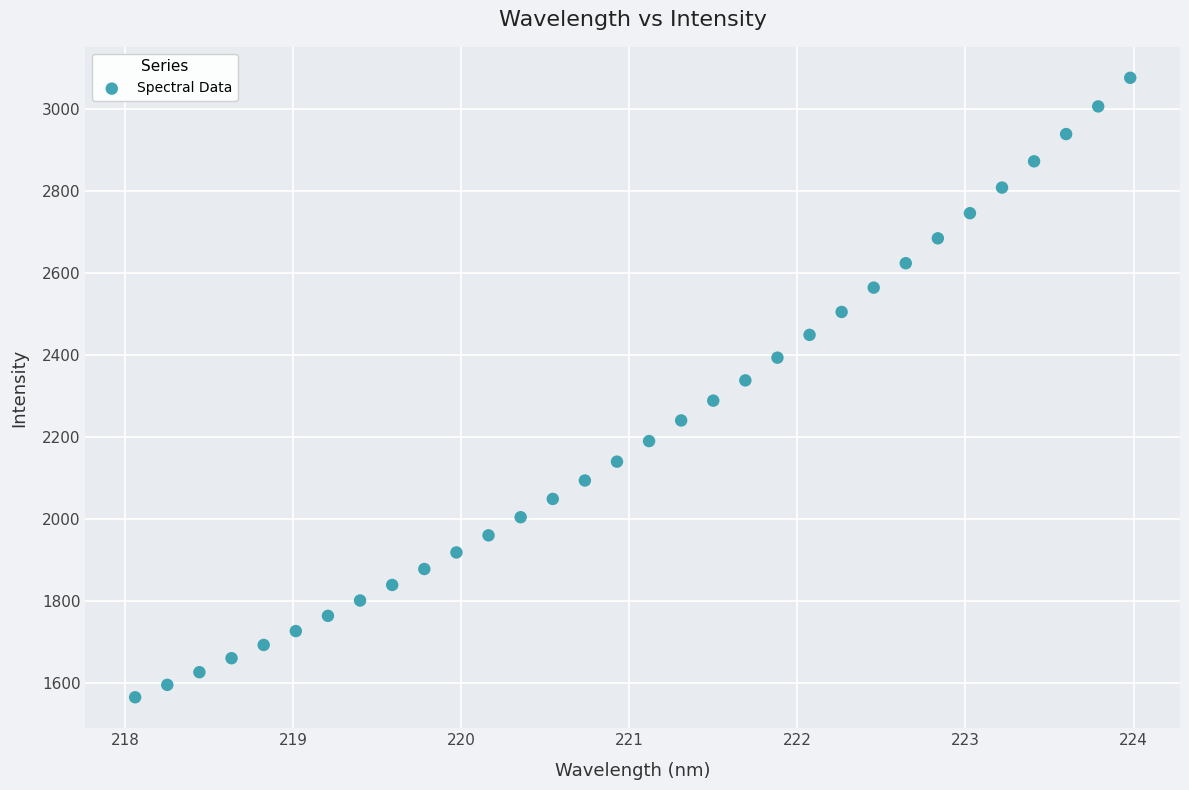

What is the range of Y values (max minus min)?

1510.6